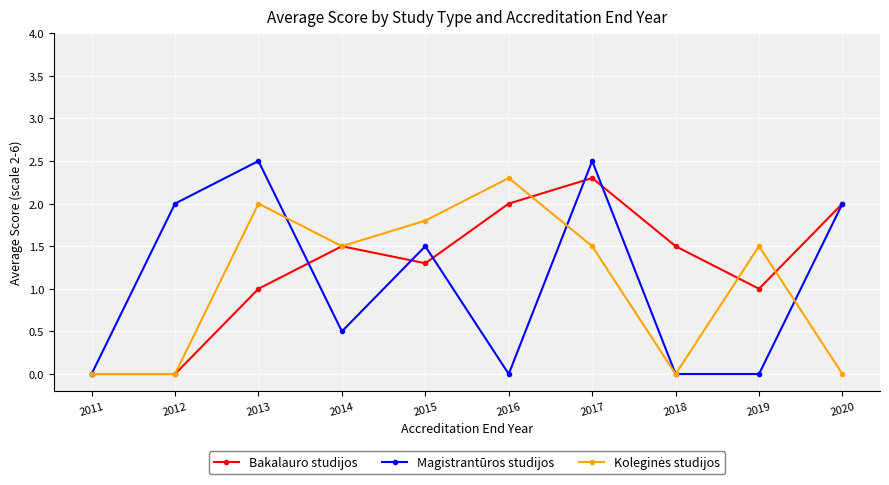

What is the spread (max minus min) of values at 2015?

0.5